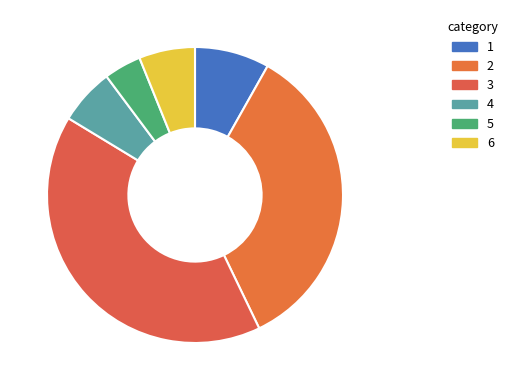

How many slices are in this pie chart?

6